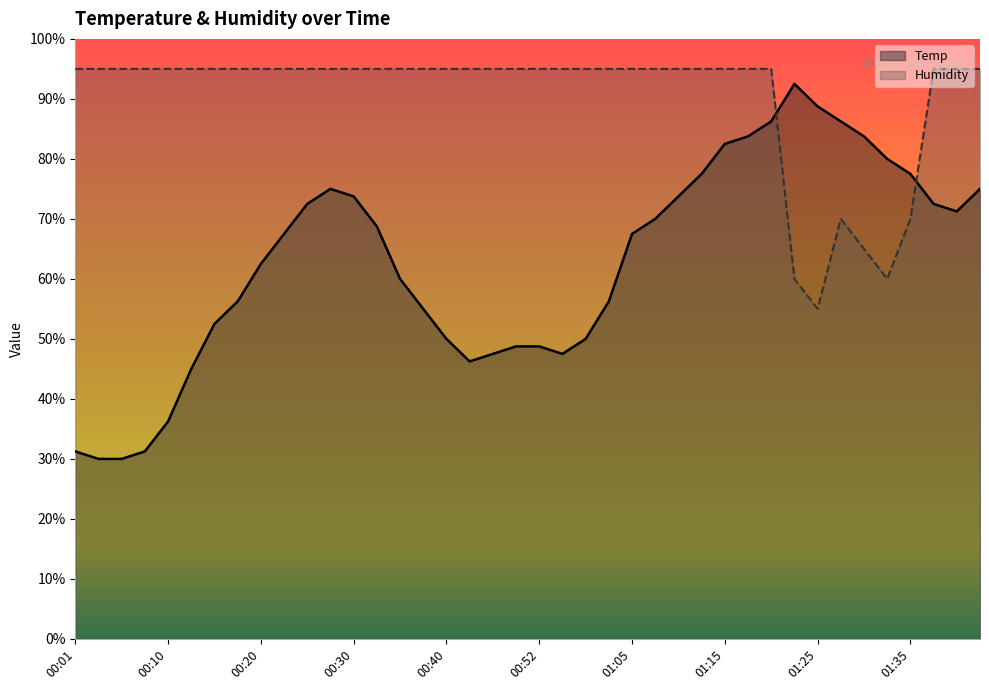

What is the maximum value for Temp?

92.5